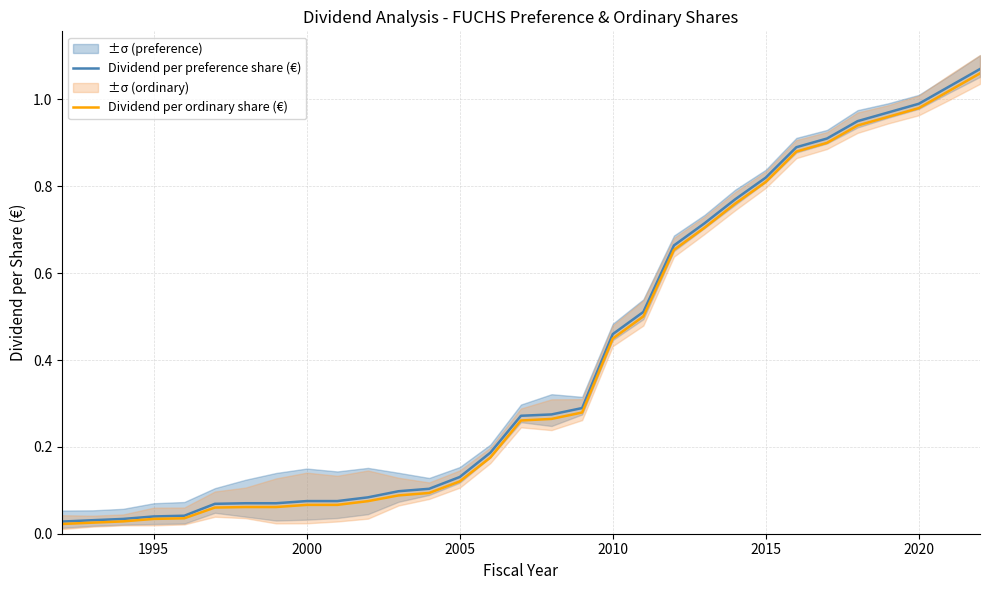

What is the difference between the maximum and second lowest values in the Dividend per preference share (€) series?

1.0